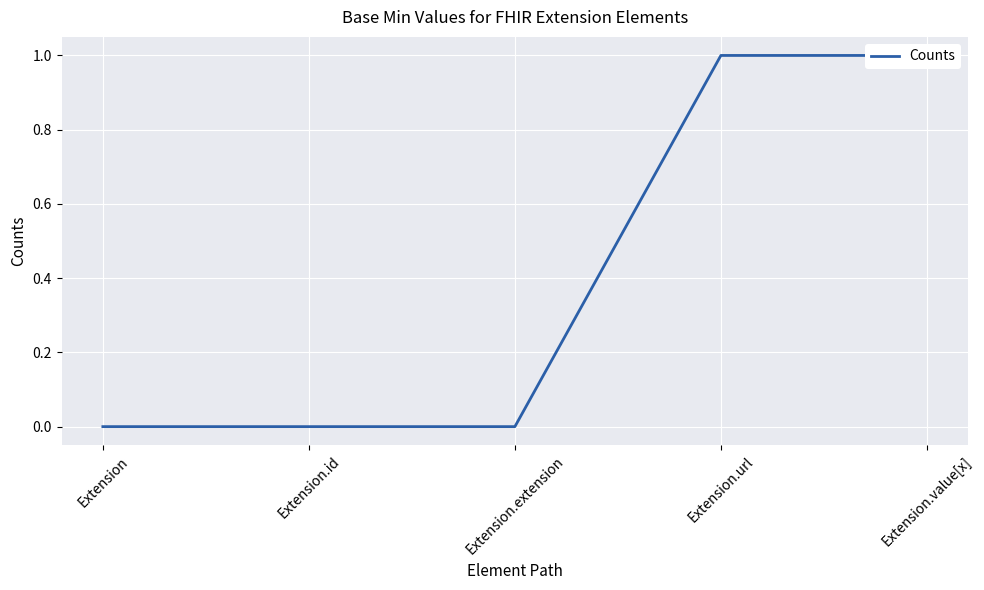

Rank the categories by value from highest to lowest.

Extension.url, Extension.value[x], Extension, Extension.id, Extension.extension